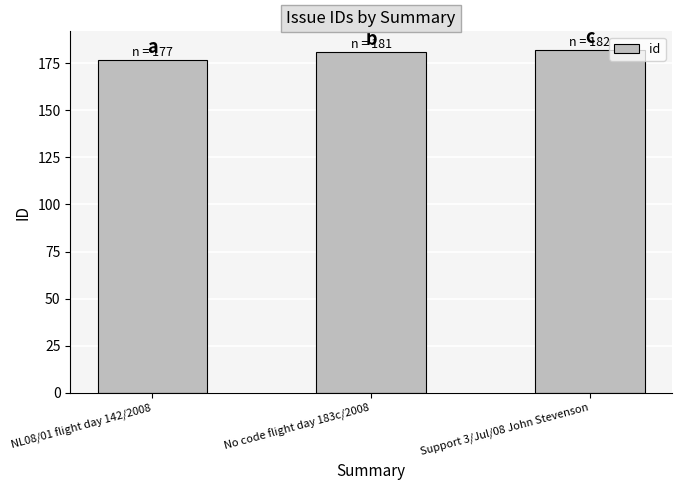

Reading left to right, extract all data points from this chart.

NL08/01 flight day 142/2008=177	No code flight day 183c/2008=181	Support 3/Jul/08 John Stevenson=182